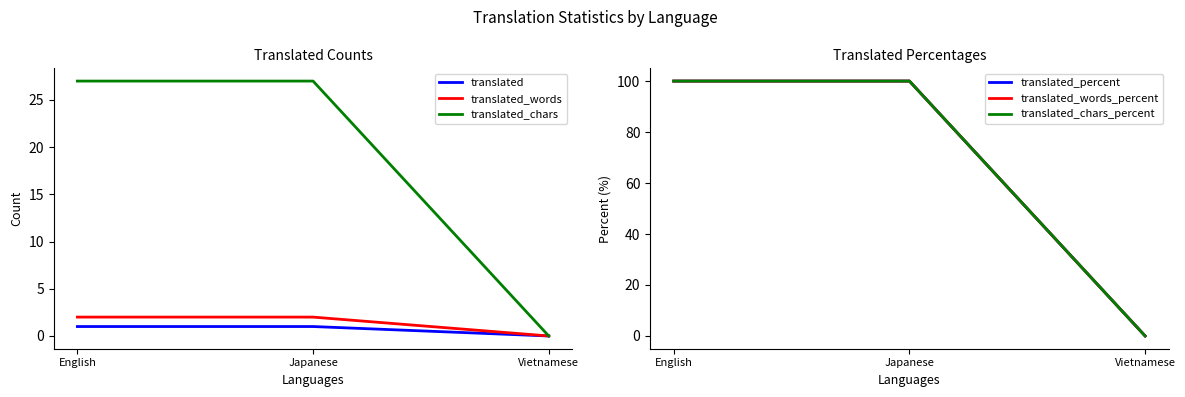

Which category has the highest value in the translated_chars_percent series?

English